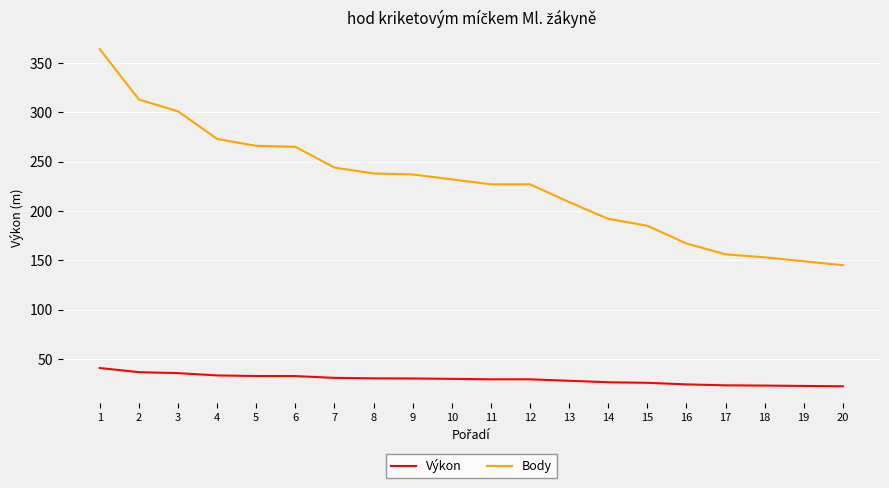

Count the number of data series in this chart.

2